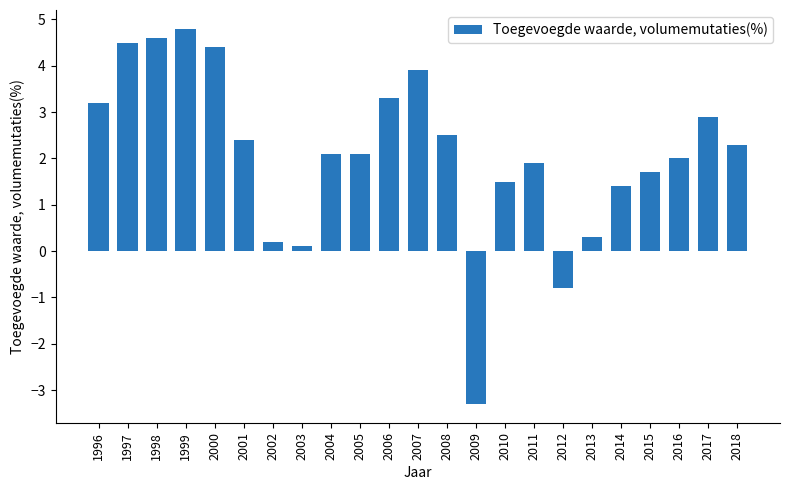

What is the value of the 19th bar from the left?

1.4